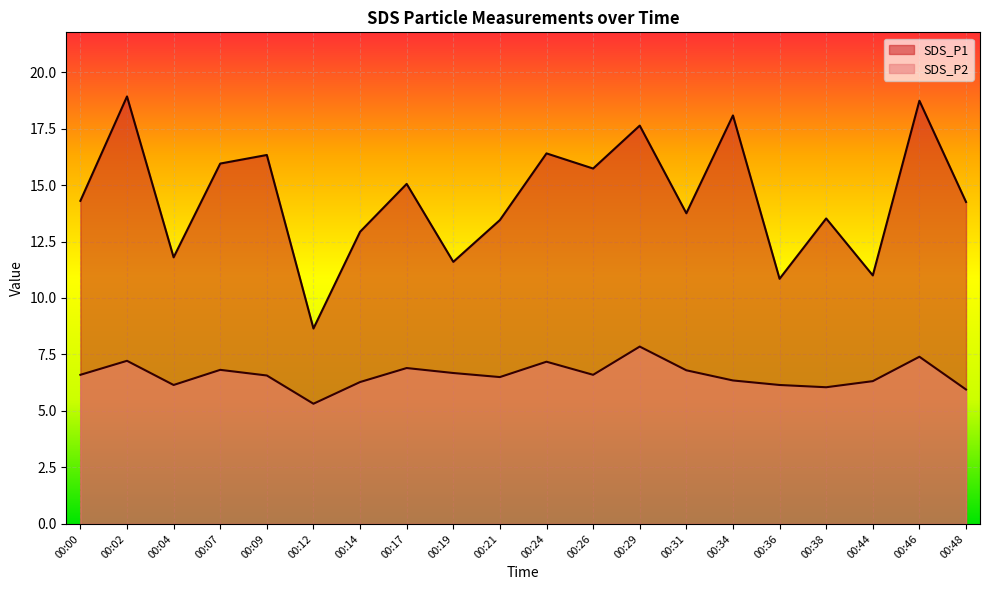

What is the spread (max minus min) of values at 00:38?

7.5